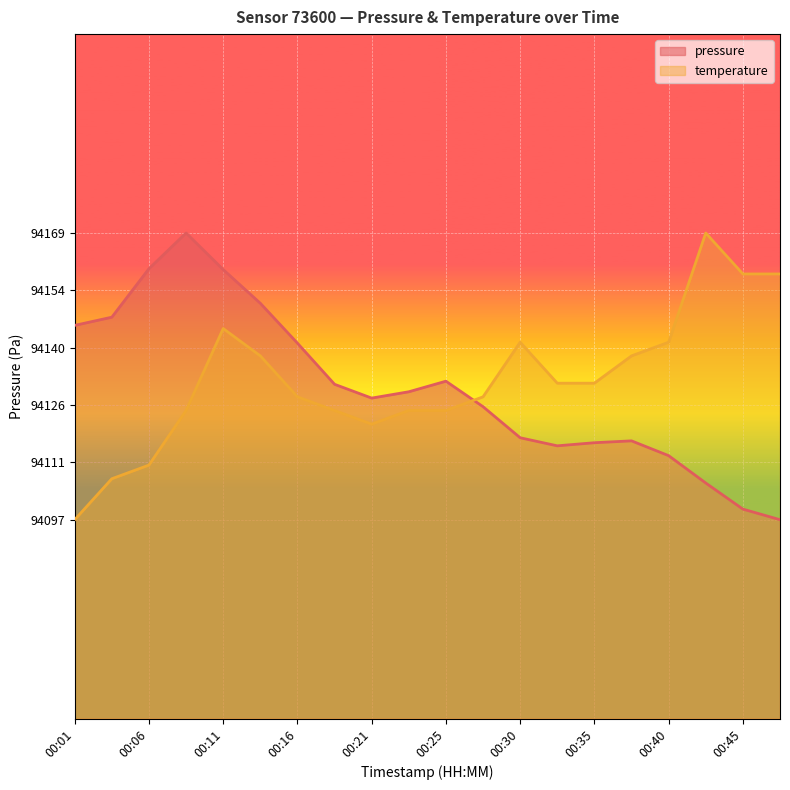

Reading left to right, list all the values displayed in this chart.

pressure: 94145.7	94147.8	94159.9	94168.9	94159.7	94151.2	94141.2	94130.9	94127.4	94129.0	94131.7	94125.2	94117.4	94115.4	94116.2	94116.7	94112.9	94106.1	94099.5	94096.8
temperature: 94096.8	94107.1	94110.6	94124.3	94144.9	94138.0	94127.7	94124.3	94120.9	94124.3	94124.3	94127.7	94141.5	94131.2	94131.2	94138.0	94141.5	94168.9	94158.6	94158.6